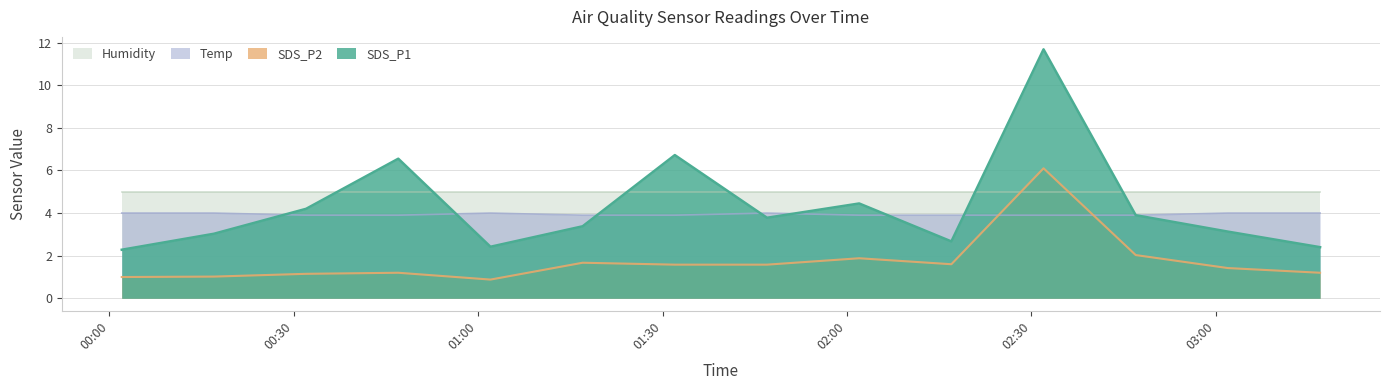

How many interior local peaks does the Temp series have?

2